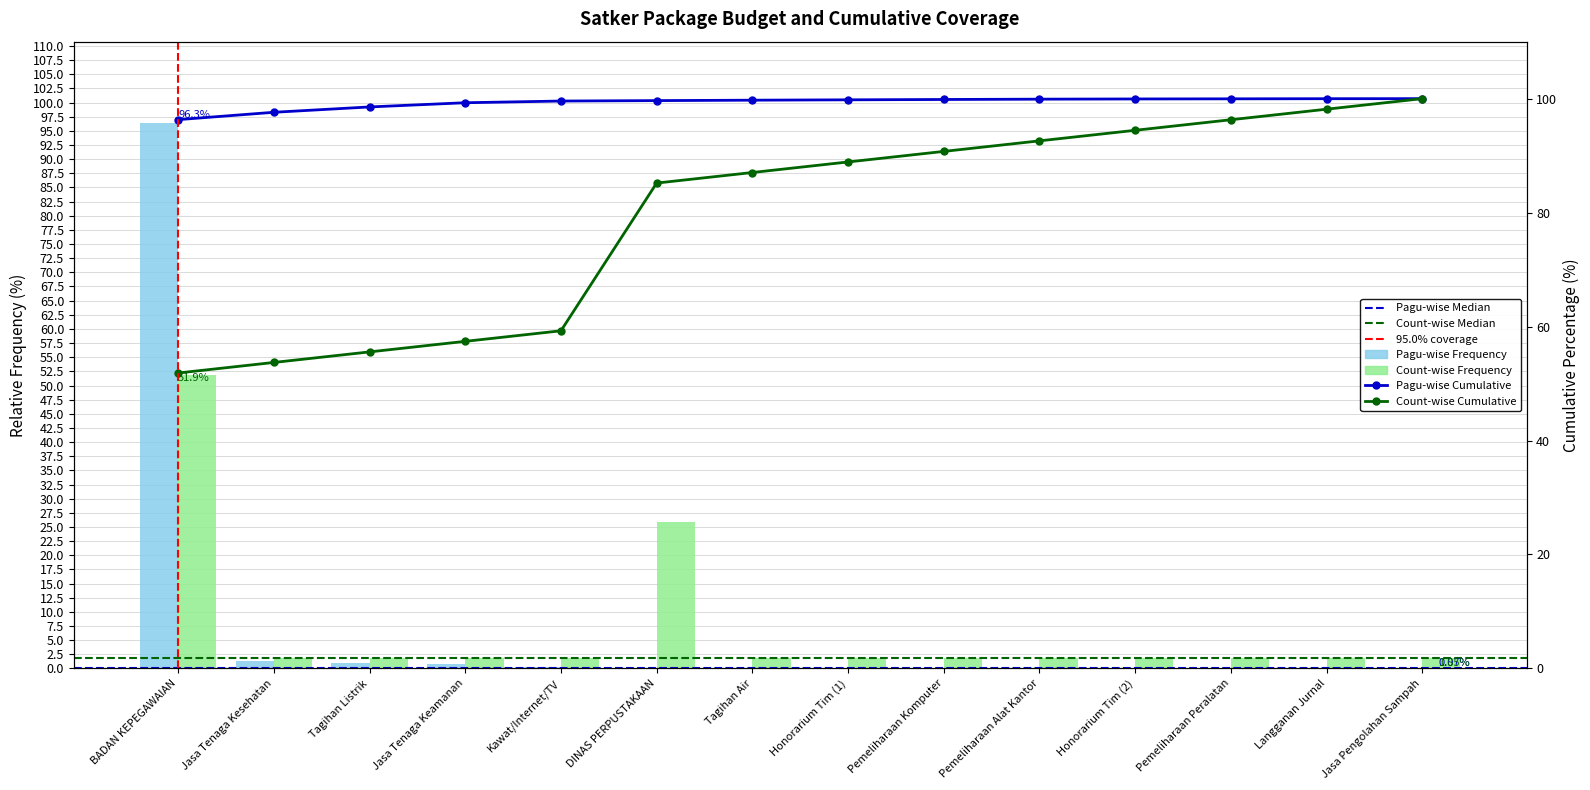

What is the sum of all values?

100.0